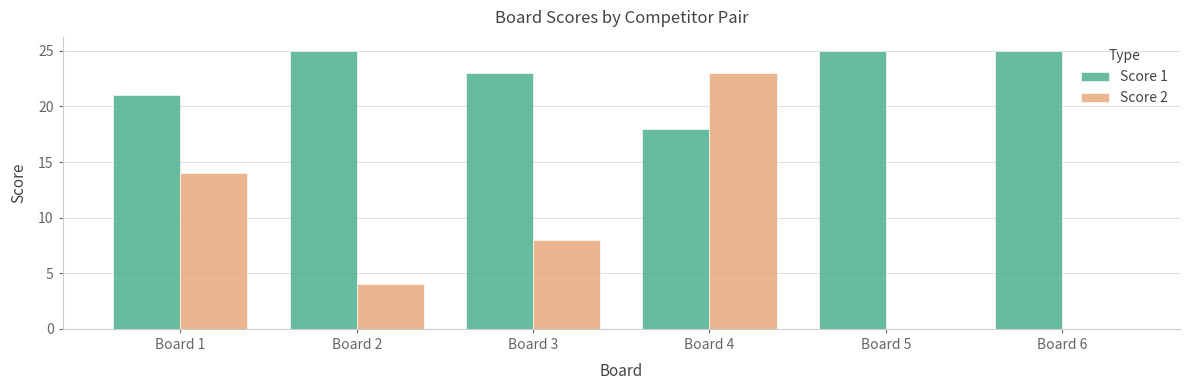

What is the greatest value displayed?

25